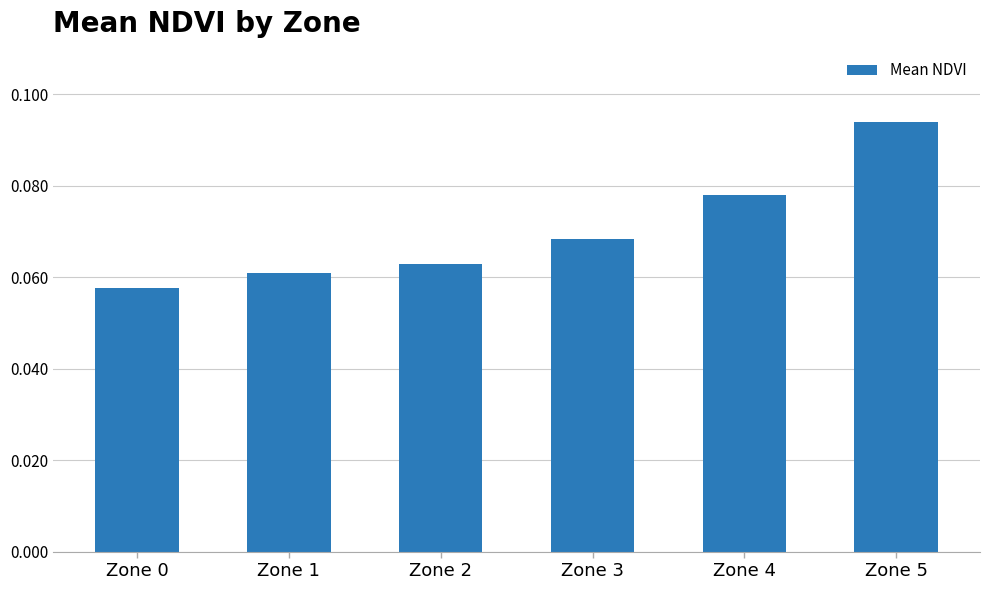

What is the sum of all values?

0.4